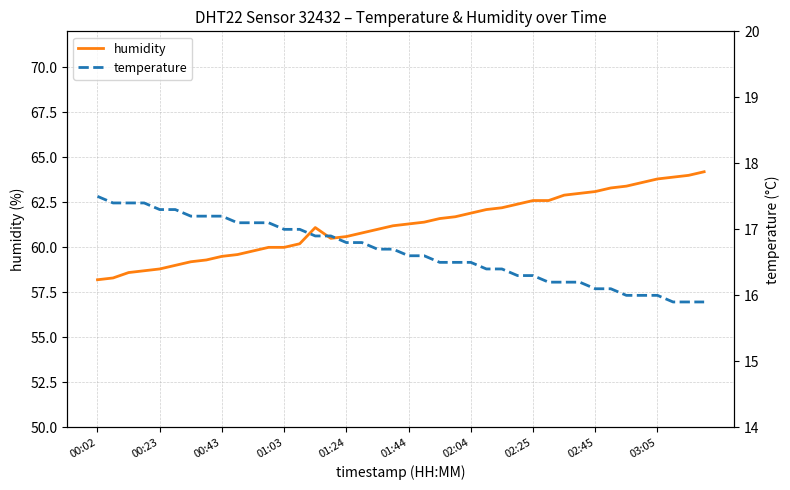

True or false: temperature has a value of 27.9 at 27.

False